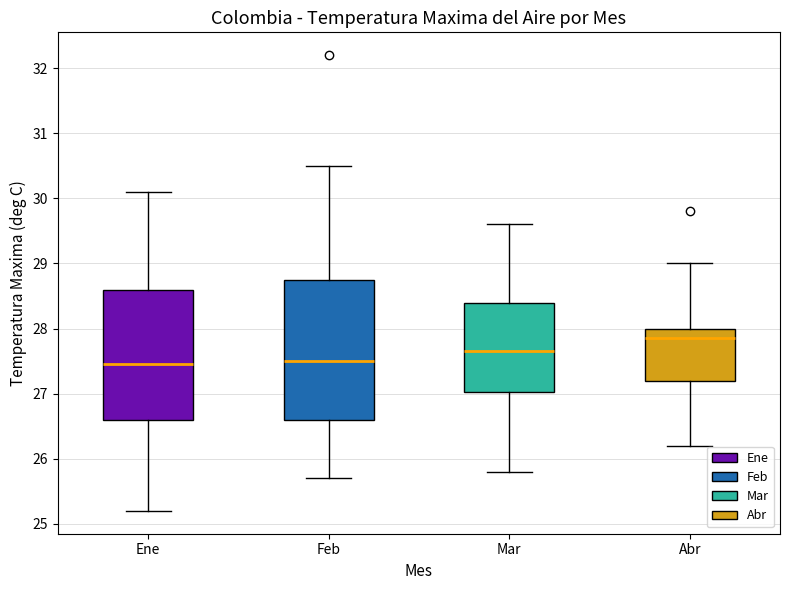

Which box's median line is the highest?

Abr